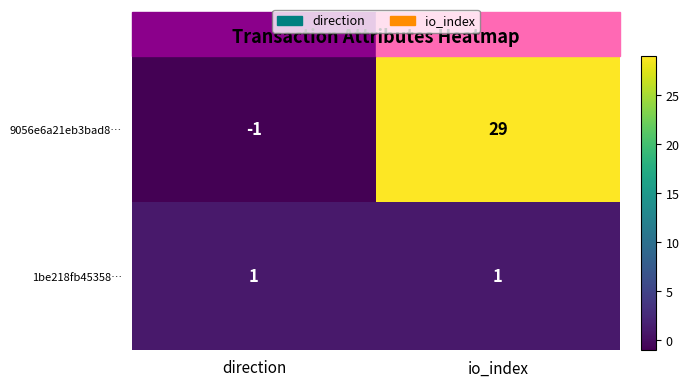

Which series has the largest range (max minus min)?

9056e6a21eb3bad8…